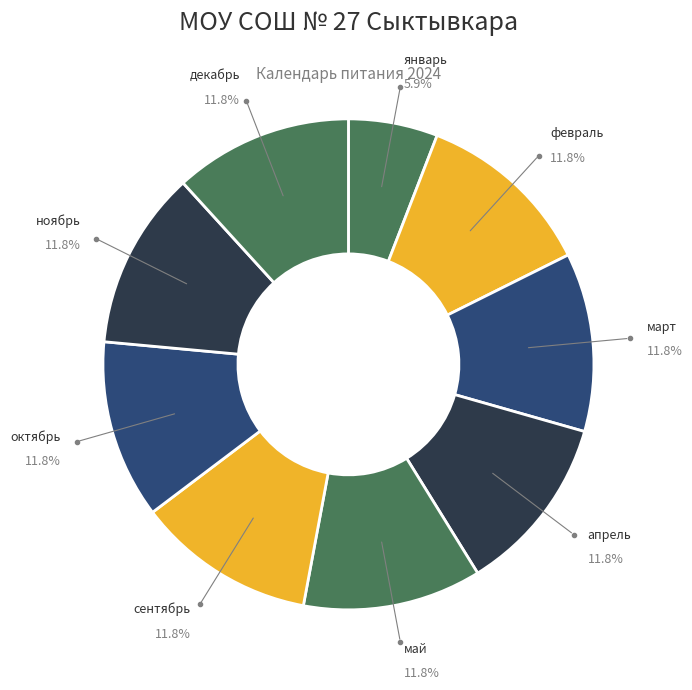

Which slice is the largest?

февраль